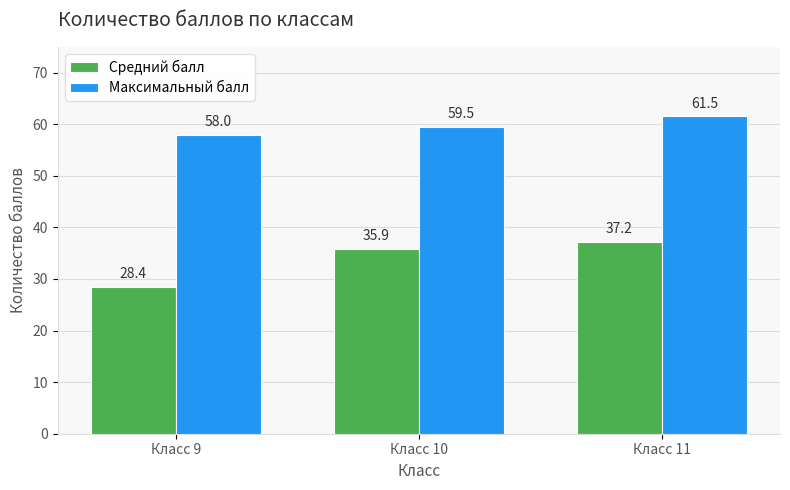

Rank the series by their average value, from highest to lowest.

Максимальный балл, Средний балл